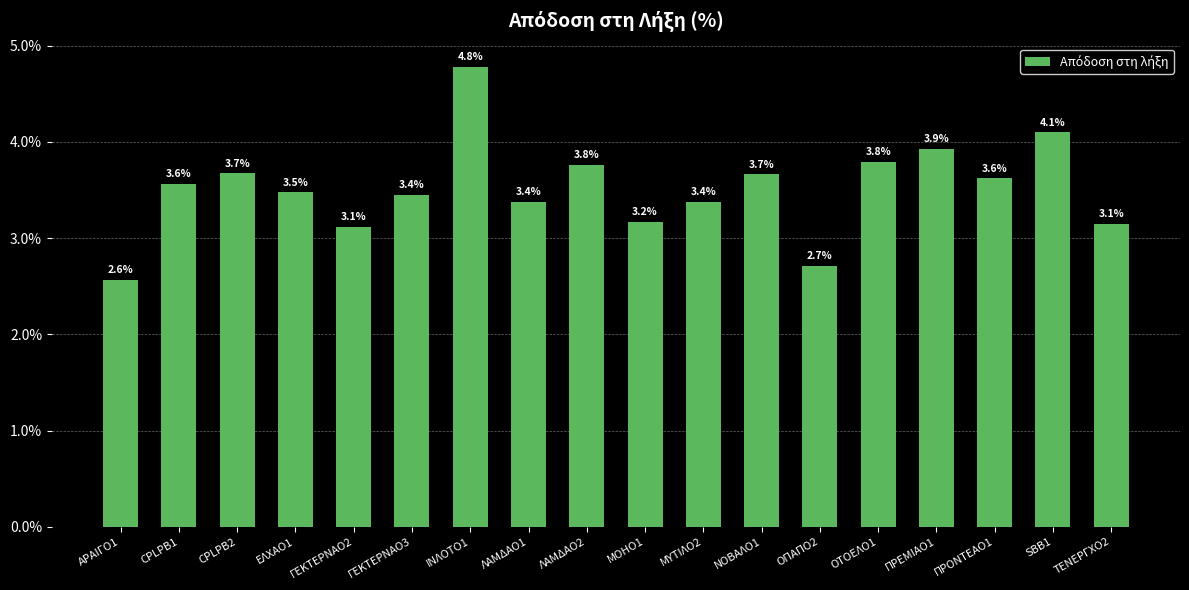

What is the change in value from ΑΡΑΙΓΟ1 to ΛΑΜΔΑΟ2?

+1.2